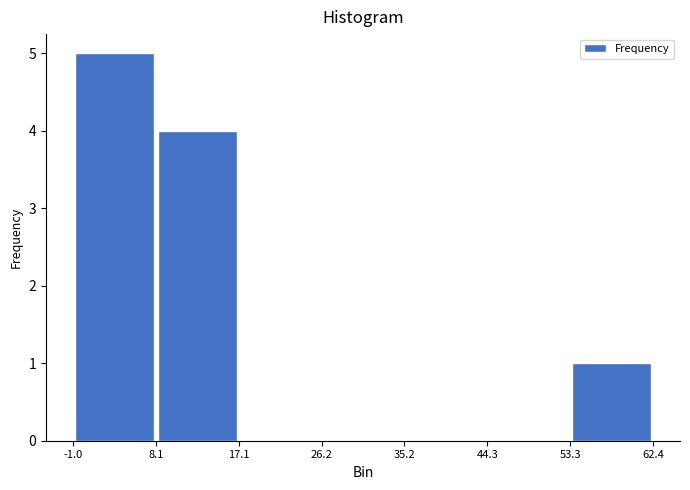

Reading left to right, transcribe this chart: for each bar, give the range it covers on the x-axis and its height. The values are not printed on the chart, so give them approximately, as read against the axis.

-1.0 to 8.1: 5
8.1 to 17.1: 4
17.1 to 26.2: 0
26.2 to 35.2: 0
35.2 to 44.3: 0
44.3 to 53.3: 0
53.3 to 62.4: 1